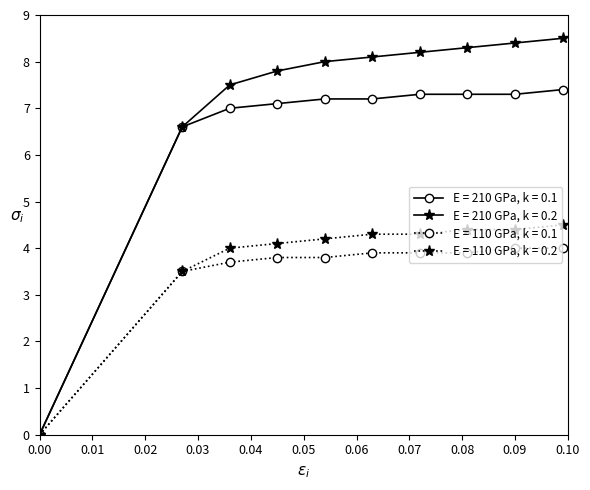

Which series has the largest total across all categories?

E = 210 GPa, k = 0.2